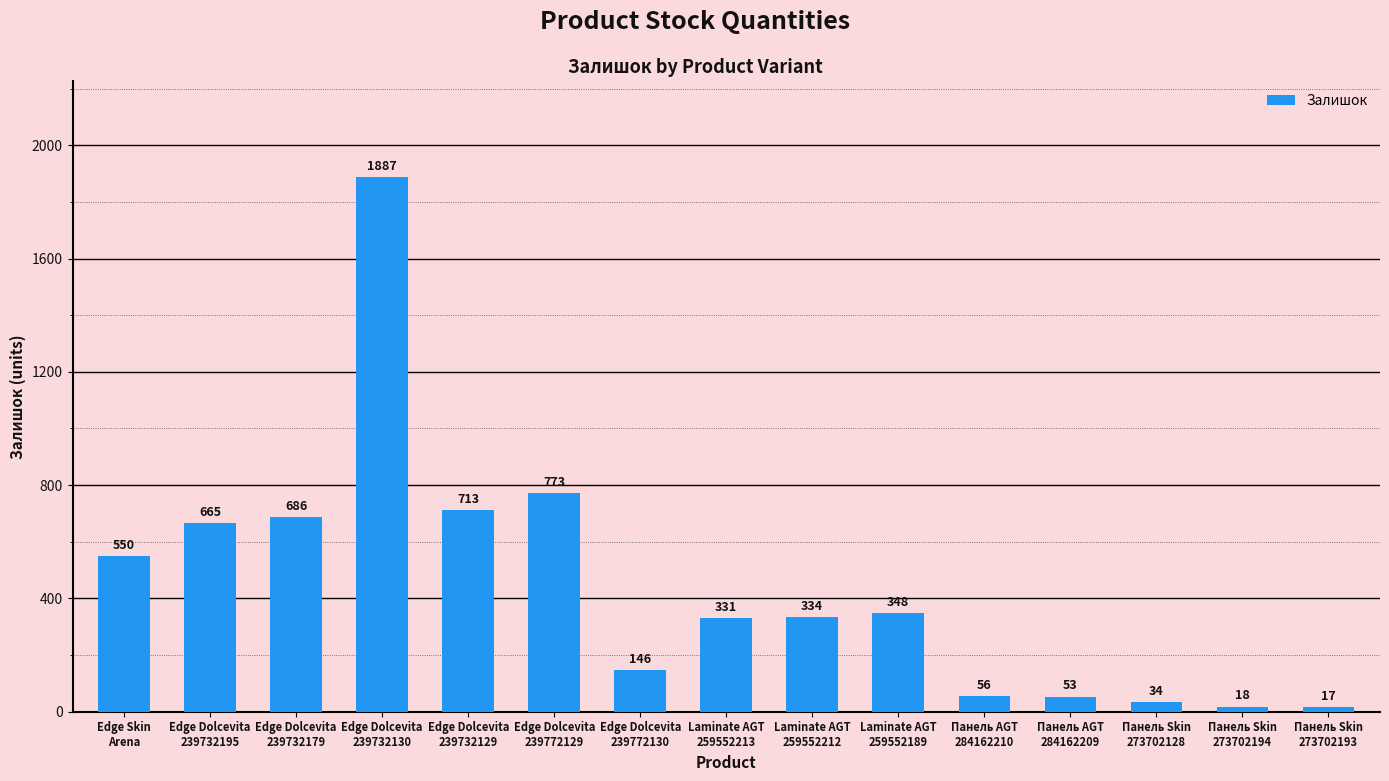

Which label corresponds to the smallest value in the chart?

Панель Skin
273702193